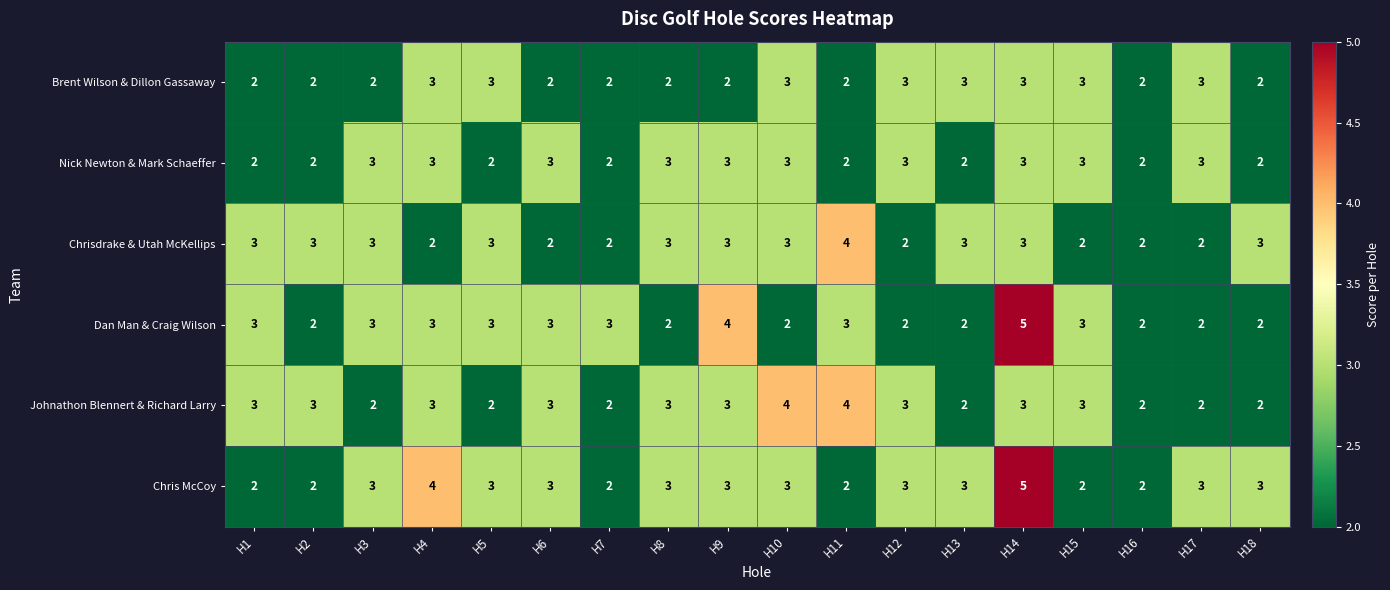

What is the maximum value shown in the chart?

5